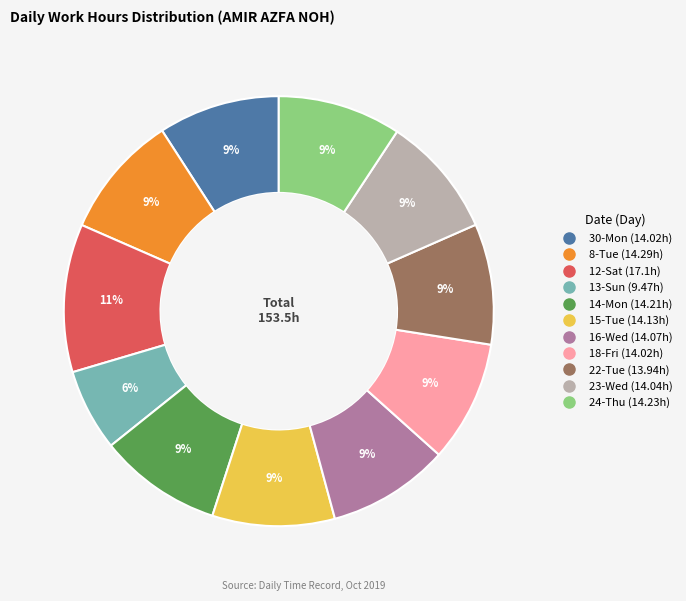

Which category has the biggest portion of the pie?

12-Sat